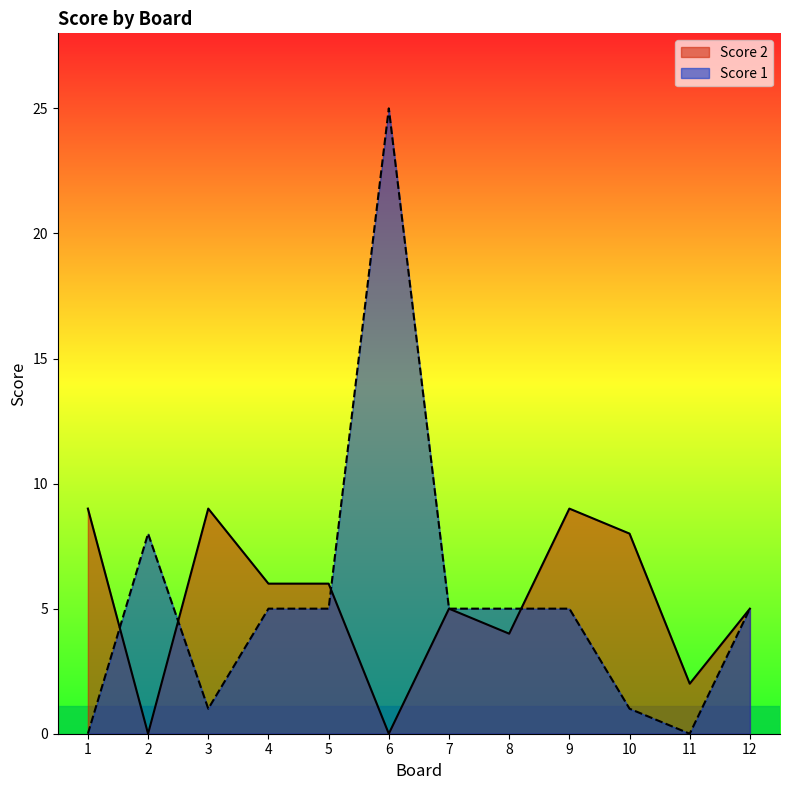

Which label corresponds to the smallest value in the chart?

2